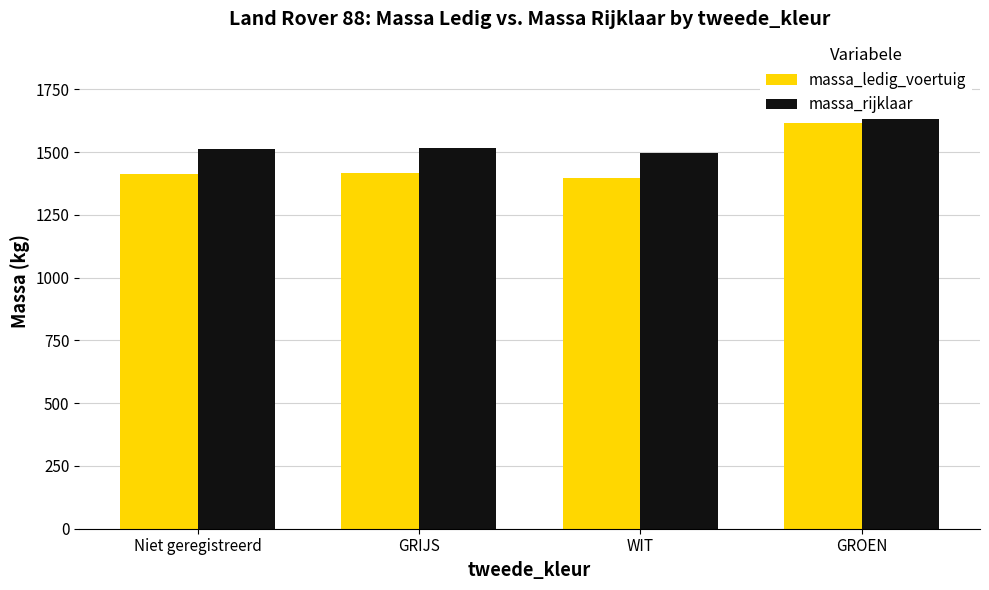

What are all the series names shown in the legend?

massa_ledig_voertuig, massa_rijklaar